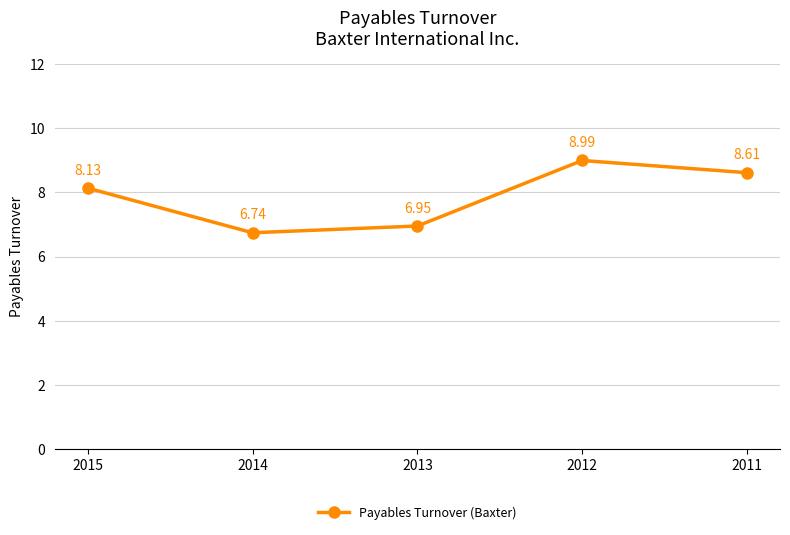

Approximately how many times larger is the value at 2011 compared to 2013?

1.2